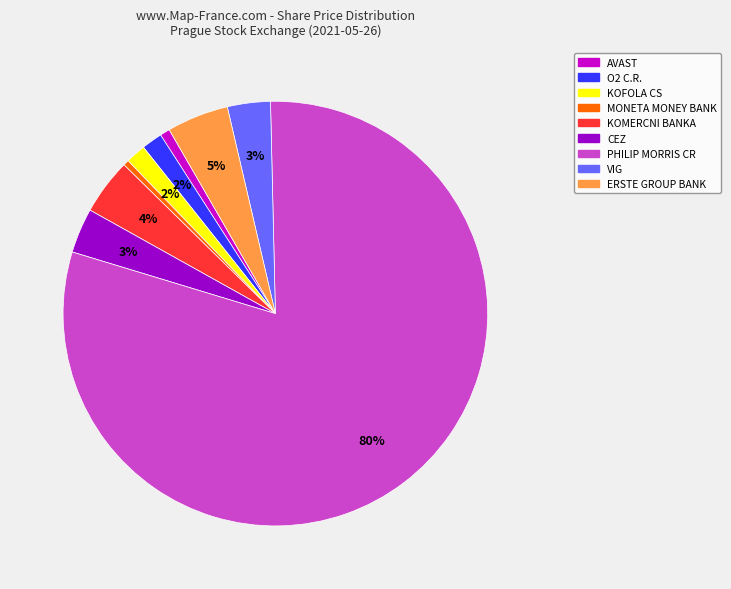

To the nearest percent, what is the combined percentage of KOMERCNI BANKA and ERSTE GROUP BANK?

9%